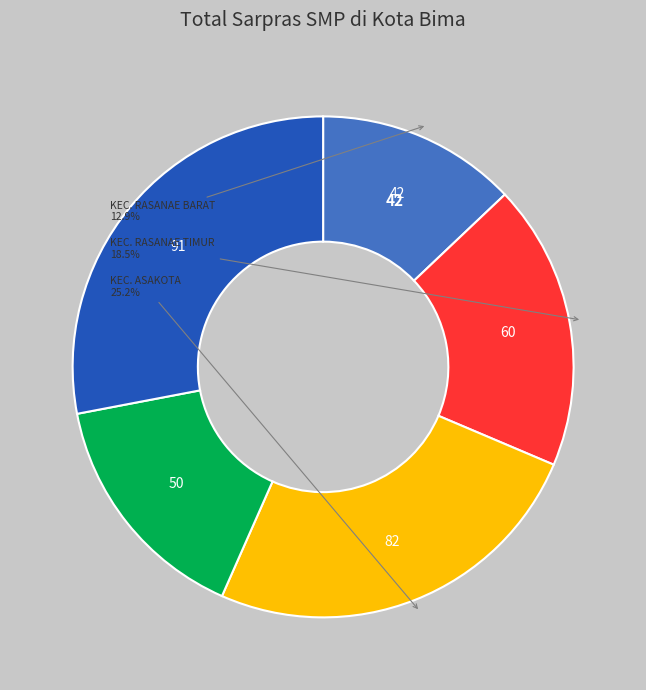

How many segments does this pie chart have?

5